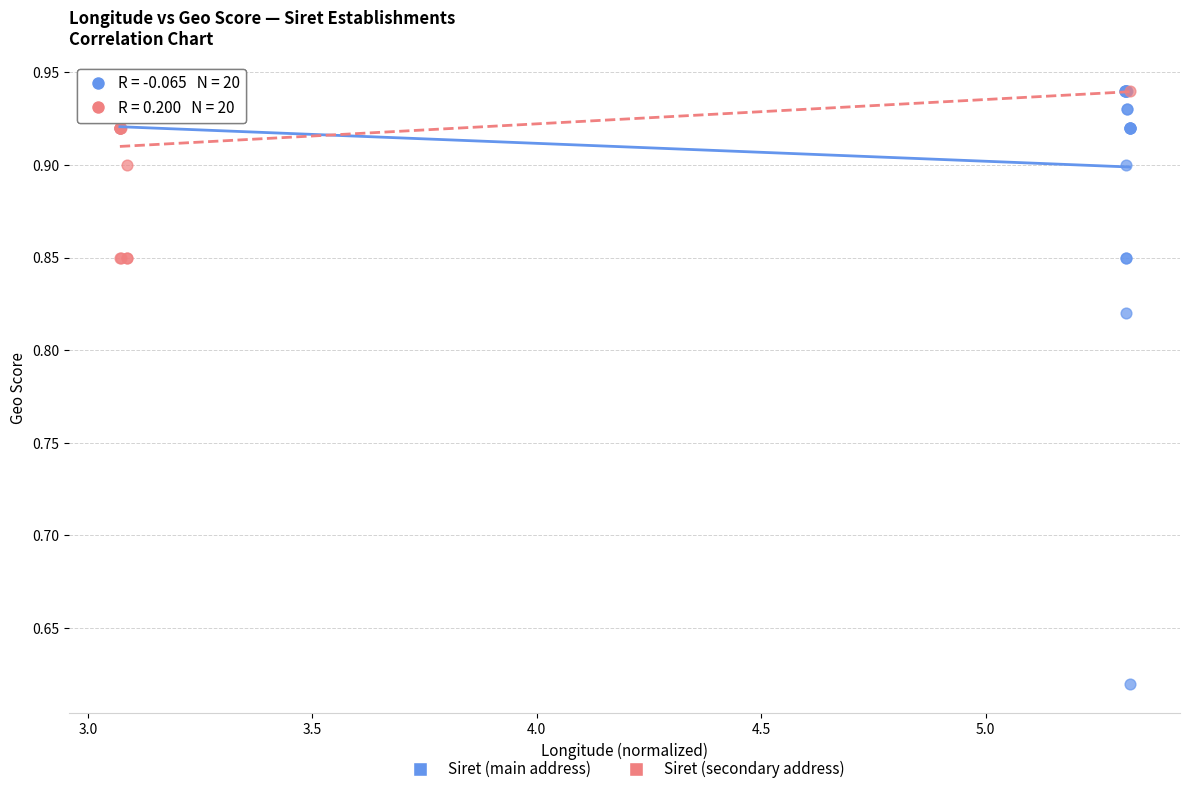

Which series contains the lowest Y value?

Siret (main address)